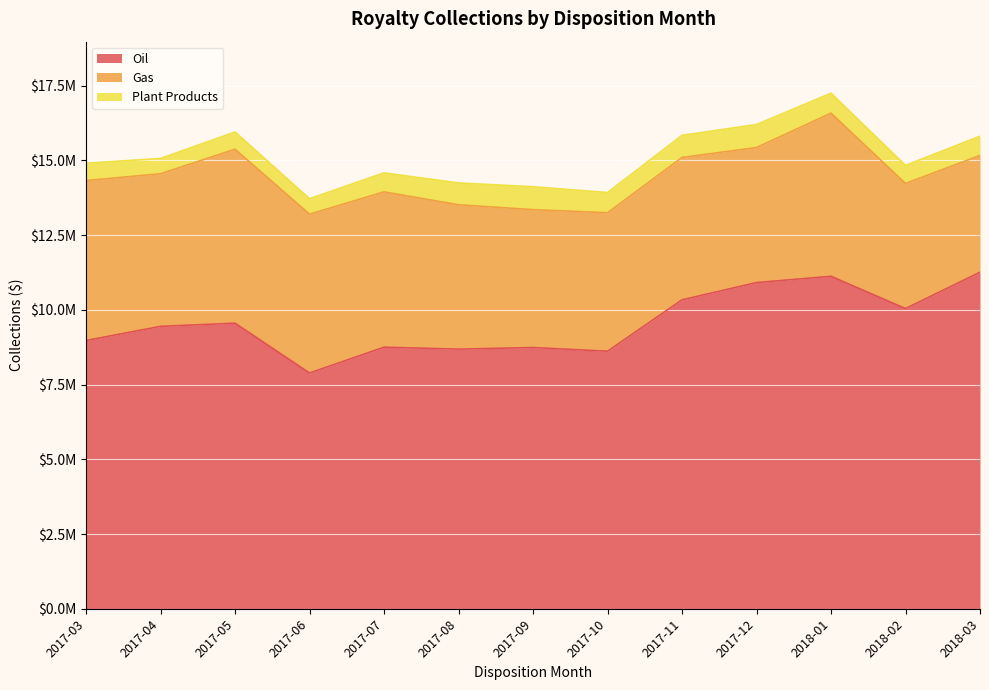

True or false: Plant Products and Oil cross at least once.

False